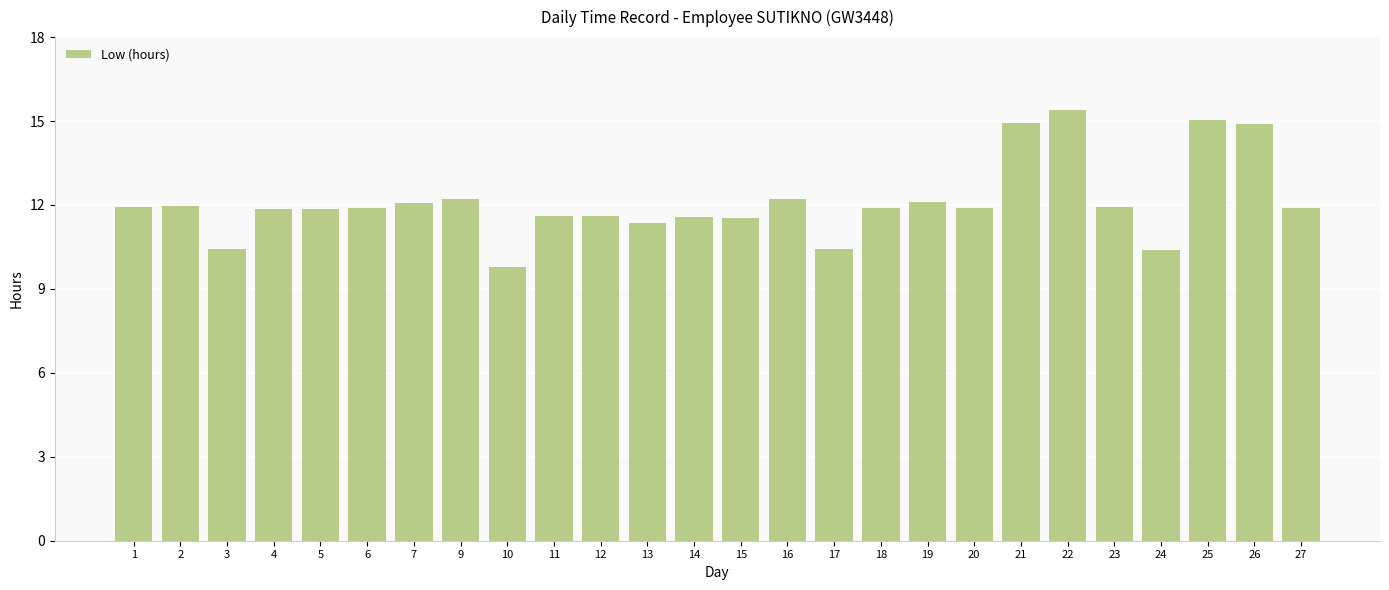

True or false: the data shows 6.0 at 1.

False